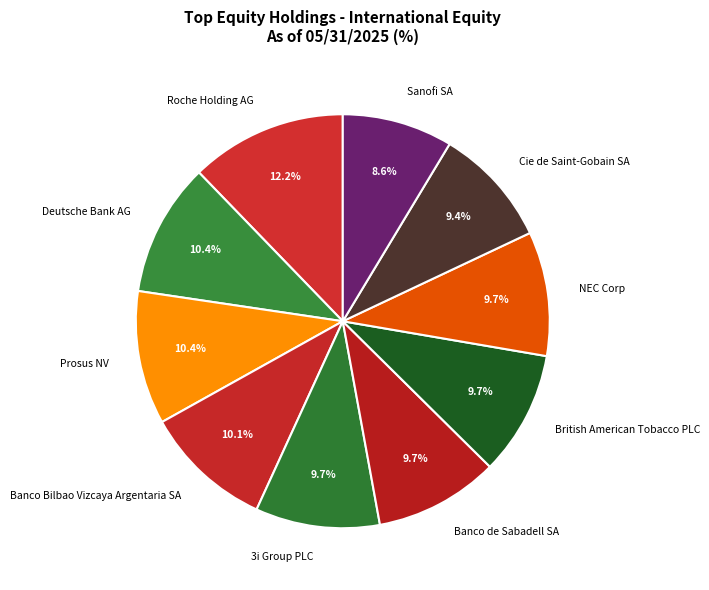

The NEC Corp slice represents 18% of the pie. True or false?

False